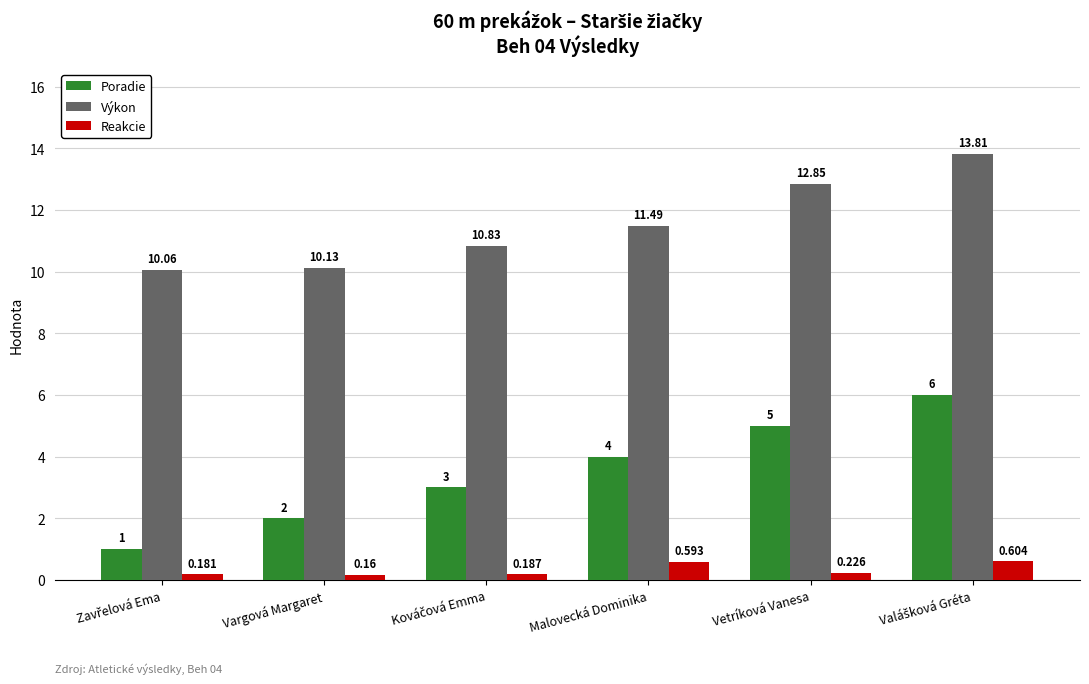

Which series has the widest spread of values?

Poradie